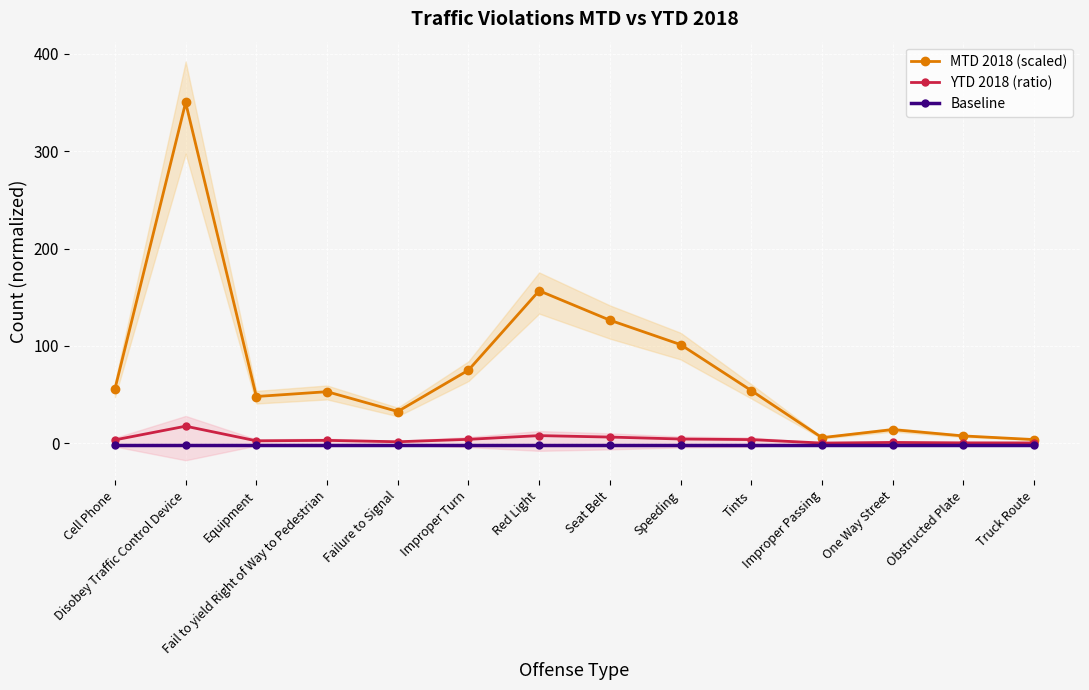

Is the value of Baseline at Failure to Signal greater than the value of MTD 2018 (scaled) at Tints?

No